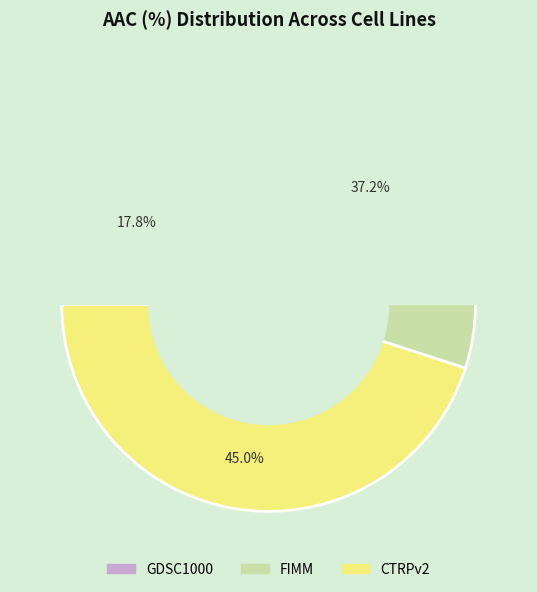

How many slices are in this pie chart?

3